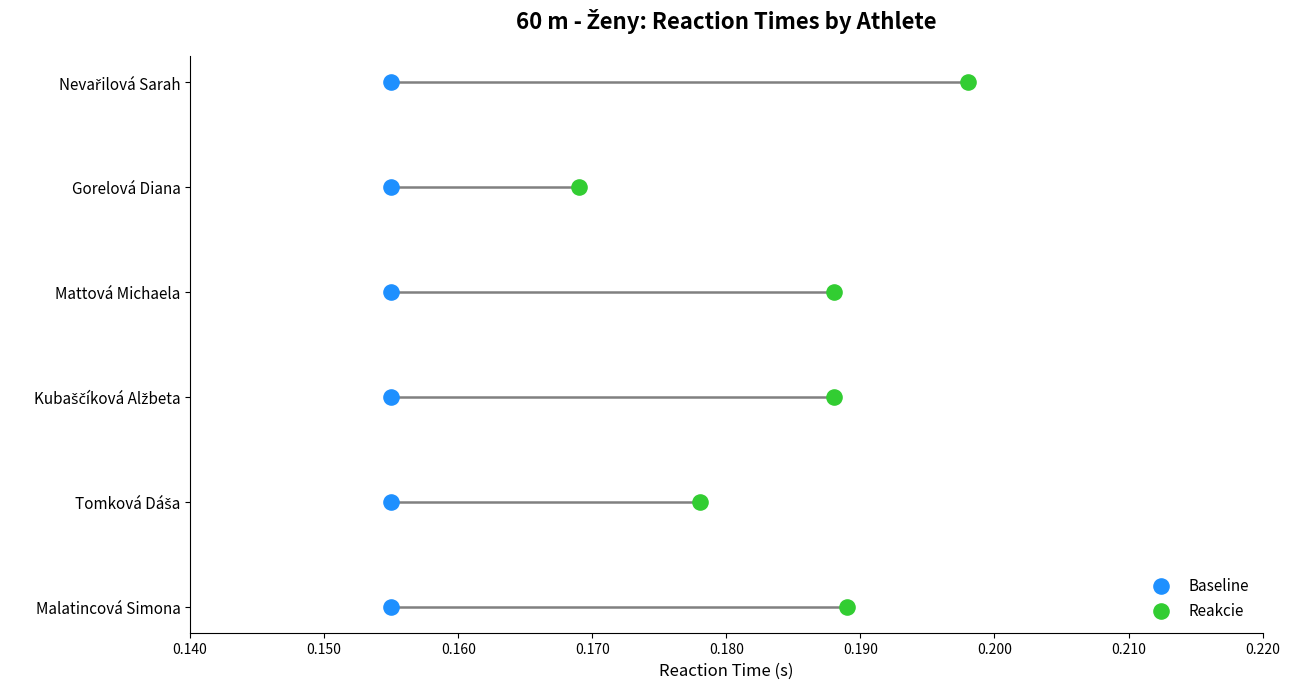

What are all the series names shown in the legend?

Baseline, Reakcie